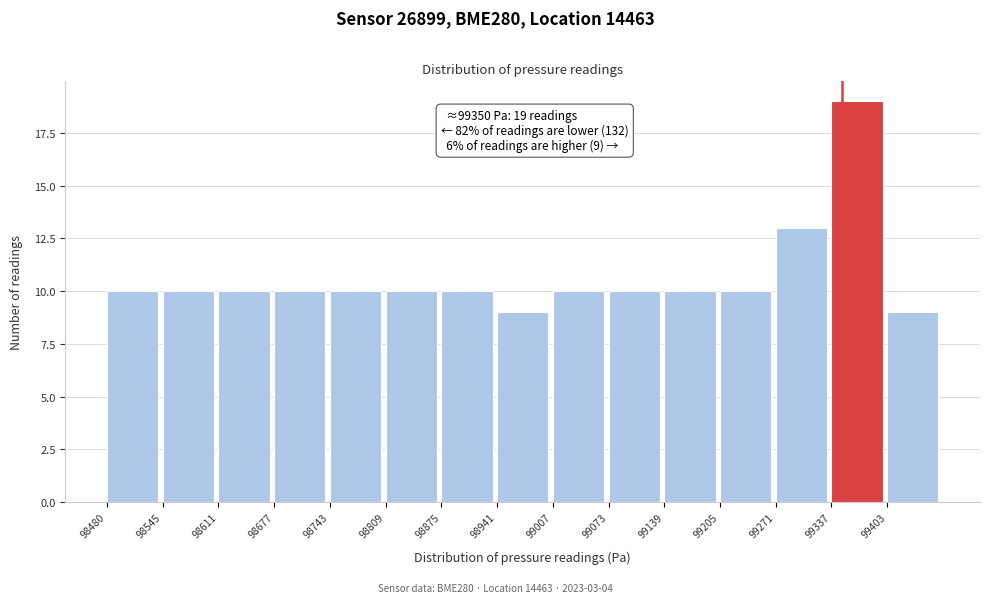

Which range on the x-axis has the tallest bar?

99340 to 99400